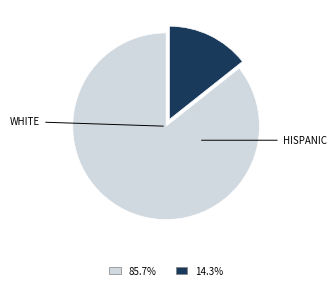

Is there a majority slice in this chart?

Yes